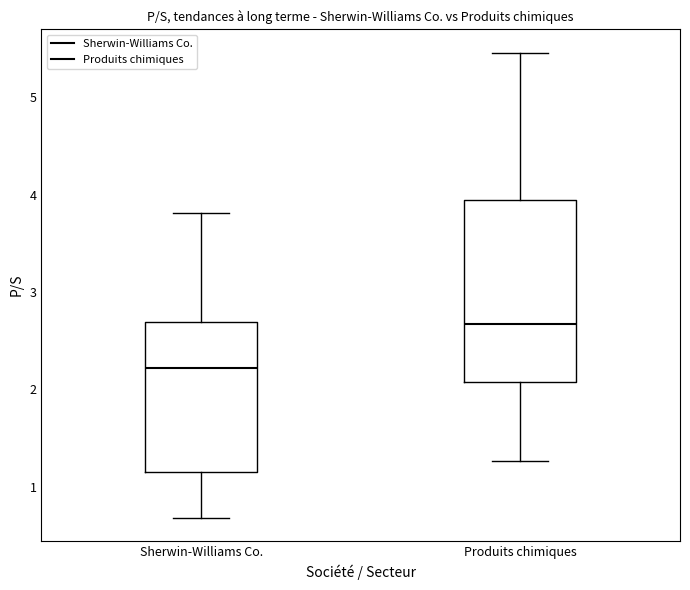

Reading left to right, read every box against the y-axis: the position of its median line, the range the box covers, and the ends of its whiskers. The values are not printed on the chart, so give them approximately, as read against the axis.

Sherwin-Williams Co.: median 2.2, box 1.1 to 2.7, whiskers 0.7 to 3.8
Produits chimiques: median 2.7, box 2.1 to 3.9, whiskers 1.3 to 5.5